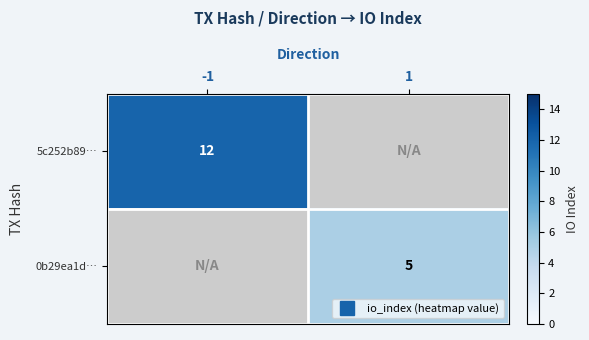

Which series has the largest range (max minus min)?

5c252b89…